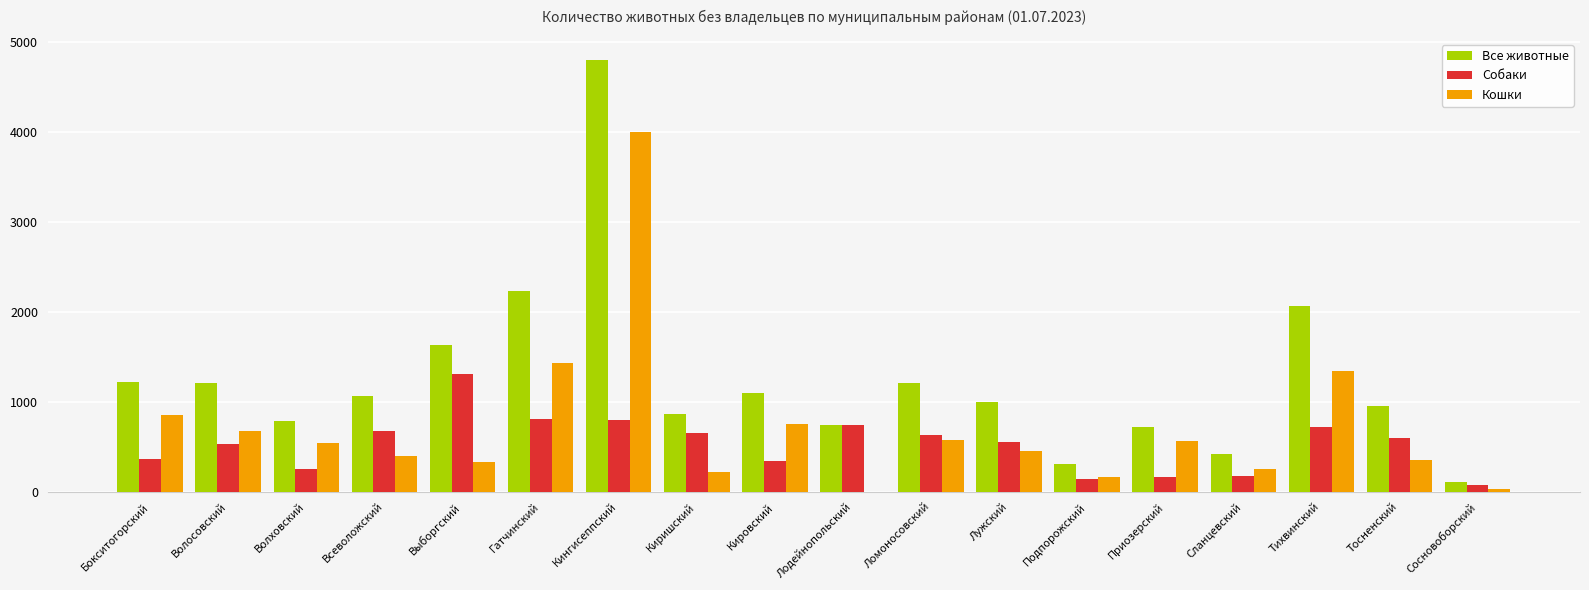

Which series changed the most between Лужский and Сланцевский?

Все животные